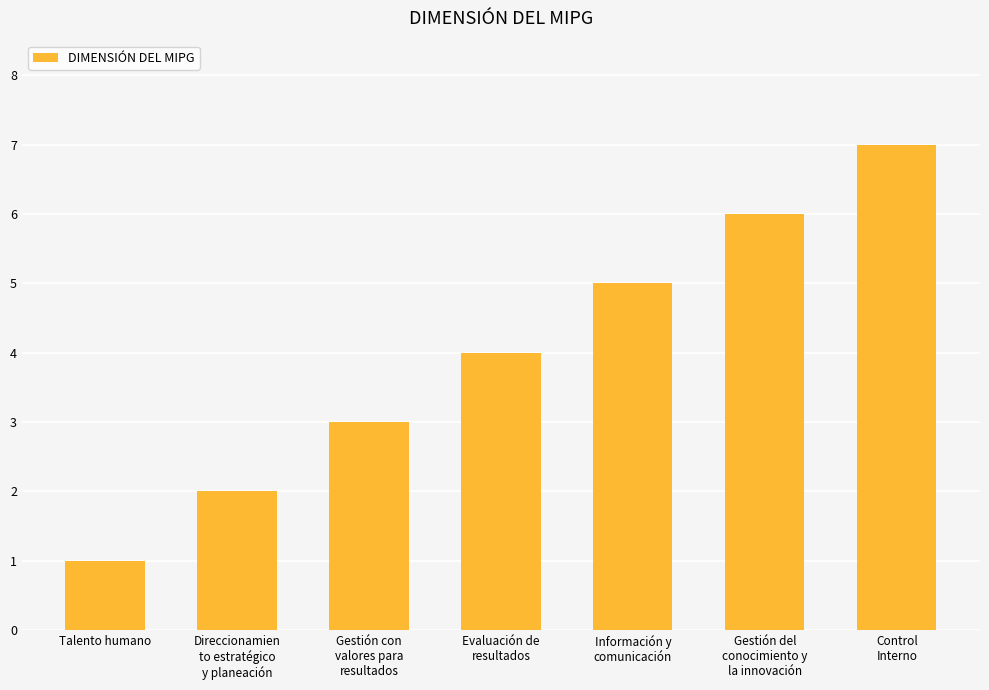

True or false: the data shows 8 at Gestión del
conocimiento y
la innovación.

False